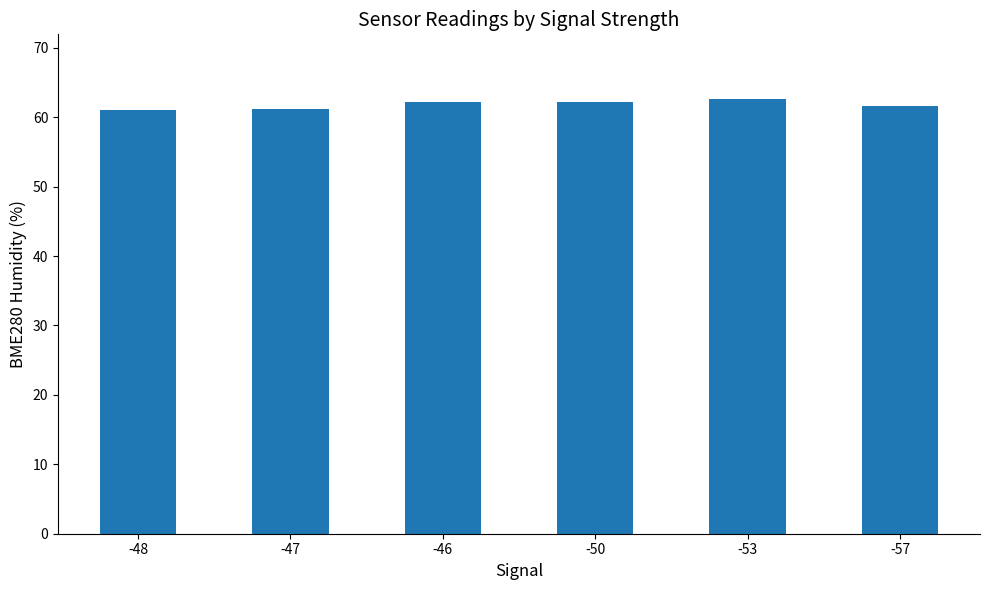

True or false: the data shows 61.1 at -48.

True